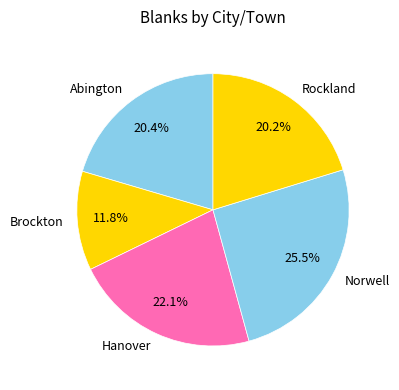

Do Norwell and Hanover together represent more than half of the pie?

No